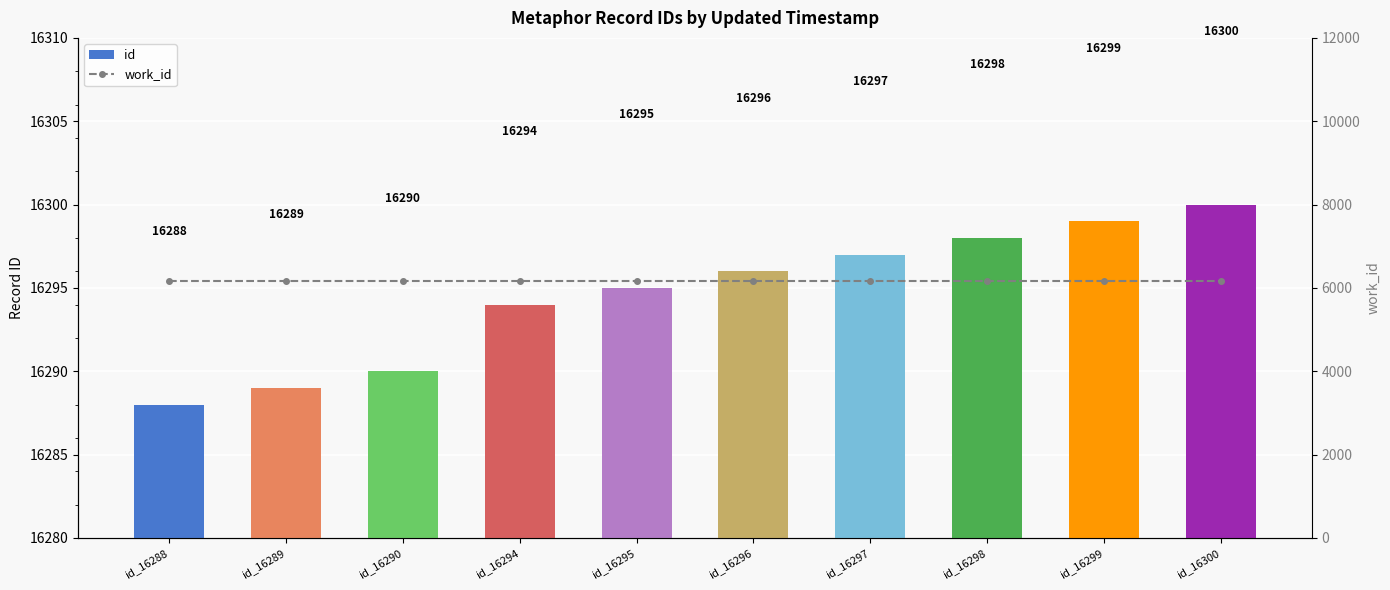

What is the total value across all series at id_16294?

22457